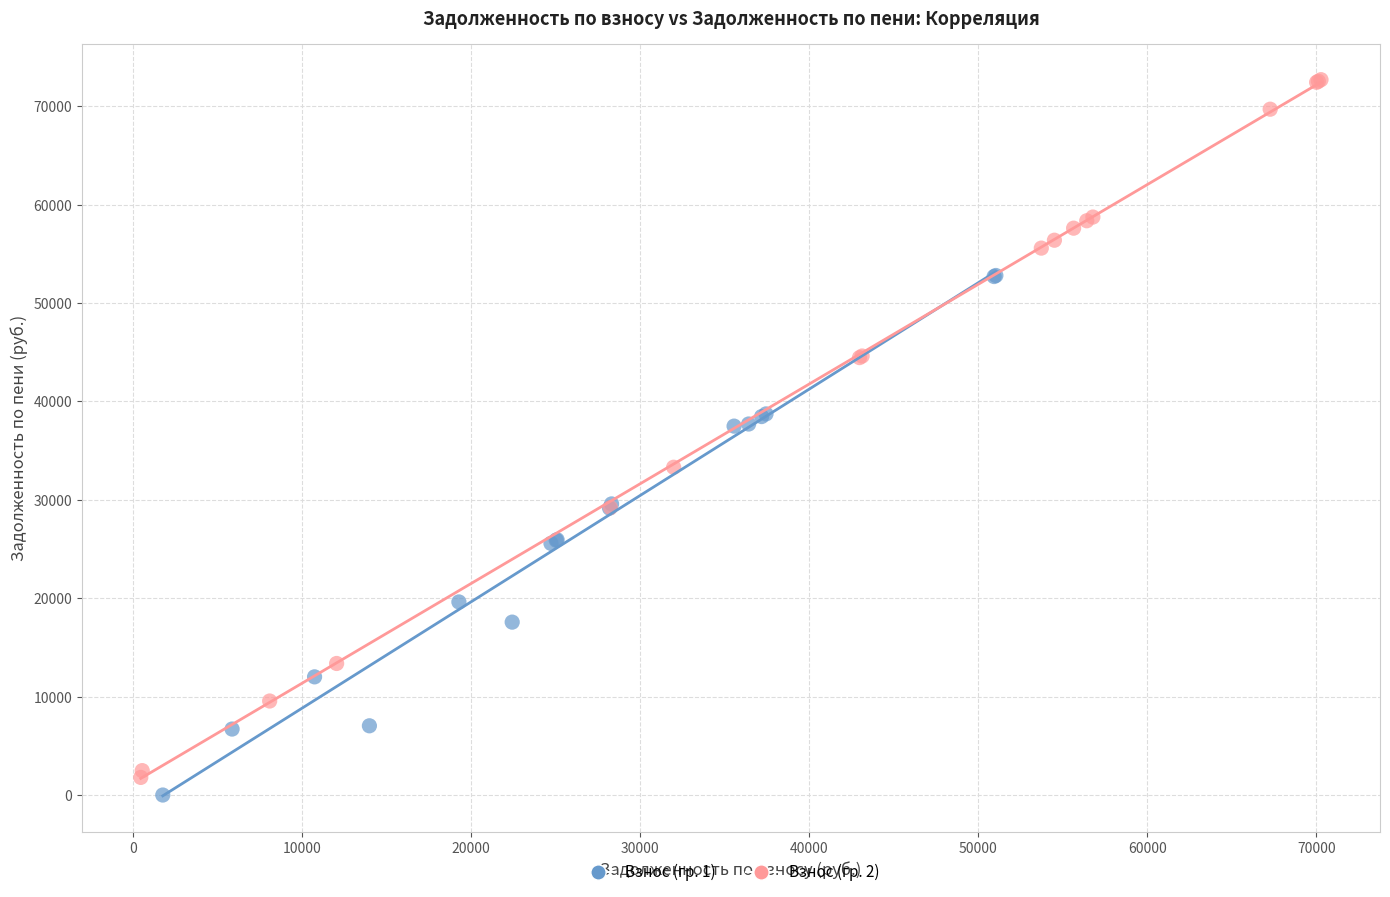

What are all the series names shown in the legend?

Взнос (гр. 1), Взнос (гр. 2)